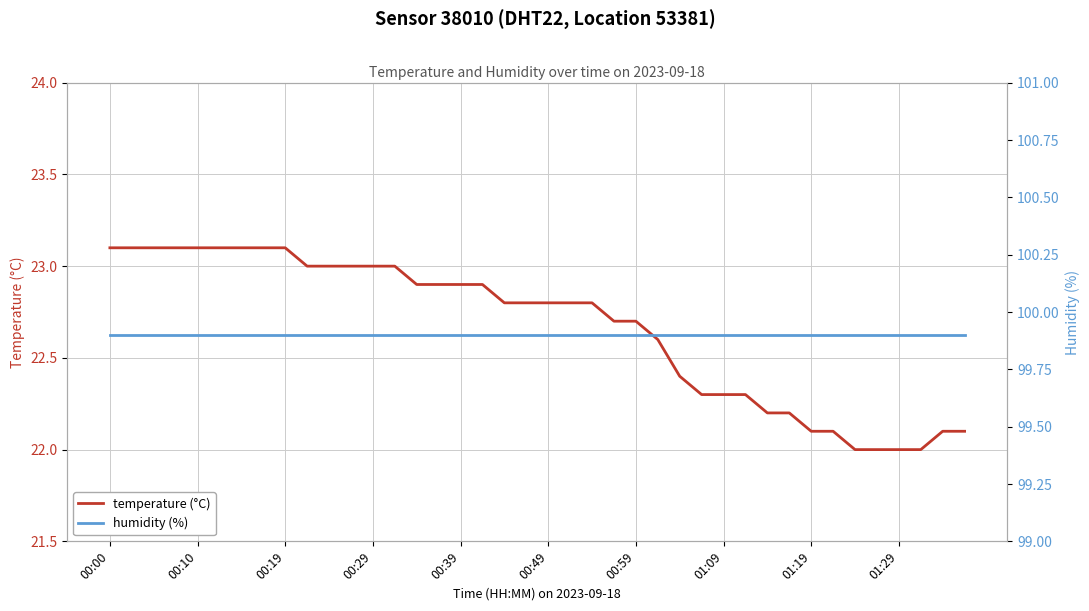

Reading left to right, what are all the values shown in this chart?

temperature (°C): 23.1	23.1	23.1	23.1	23.1	23.1	23.1	23.1	23.1	23.0	23.0	23.0	23.0	23.0	22.9	22.9	22.9	22.9	22.8	22.8	22.8	22.8	22.8	22.7	22.7	22.6	22.4	22.3	22.3	22.3	22.2	22.2	22.1	22.1	22.0	22.0	22.0	22.0	22.1	22.1
humidity (%): 99.9	99.9	99.9	99.9	99.9	99.9	99.9	99.9	99.9	99.9	99.9	99.9	99.9	99.9	99.9	99.9	99.9	99.9	99.9	99.9	99.9	99.9	99.9	99.9	99.9	99.9	99.9	99.9	99.9	99.9	99.9	99.9	99.9	99.9	99.9	99.9	99.9	99.9	99.9	99.9